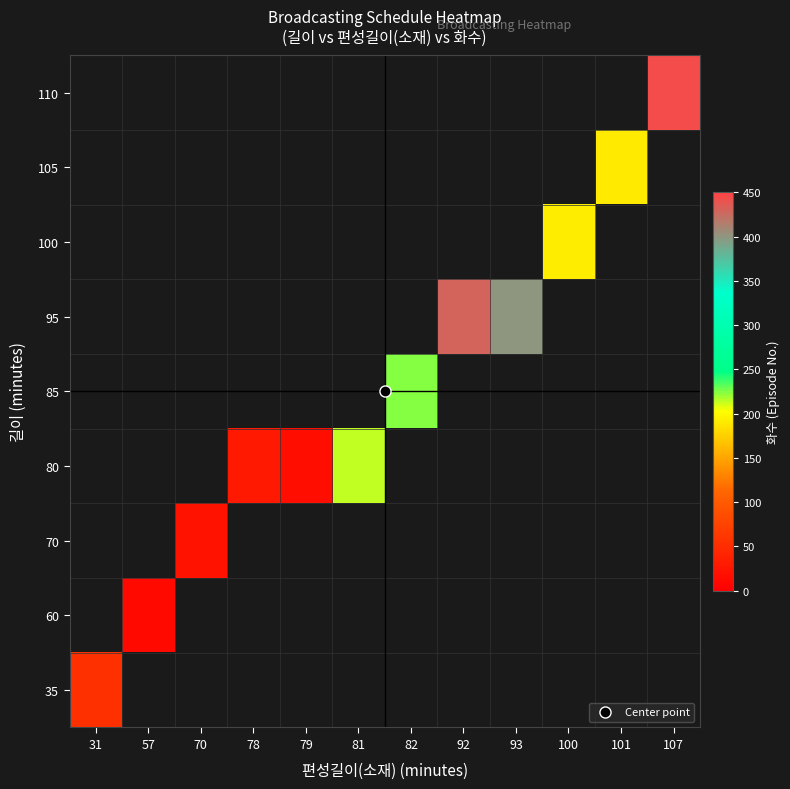

Which has a higher value, 93 or 92?

92